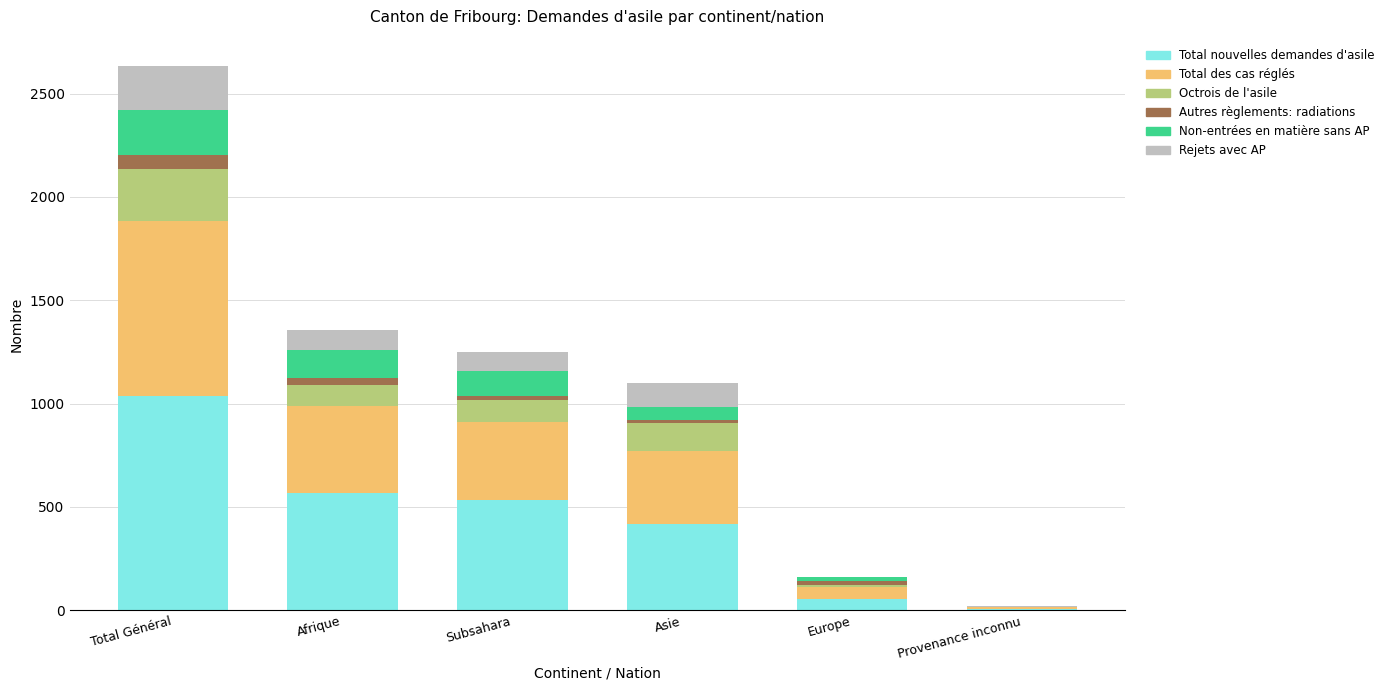

True or false: Total nouvelles demandes d'asile has a value of 415 at Asie.

True